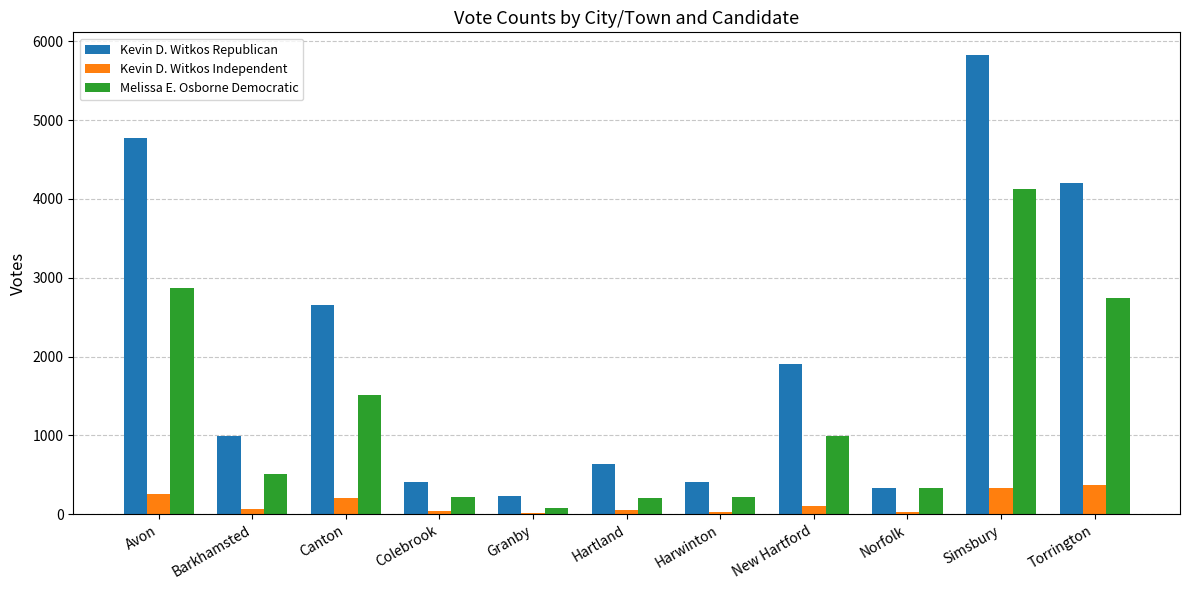

Are the bars horizontal?

No